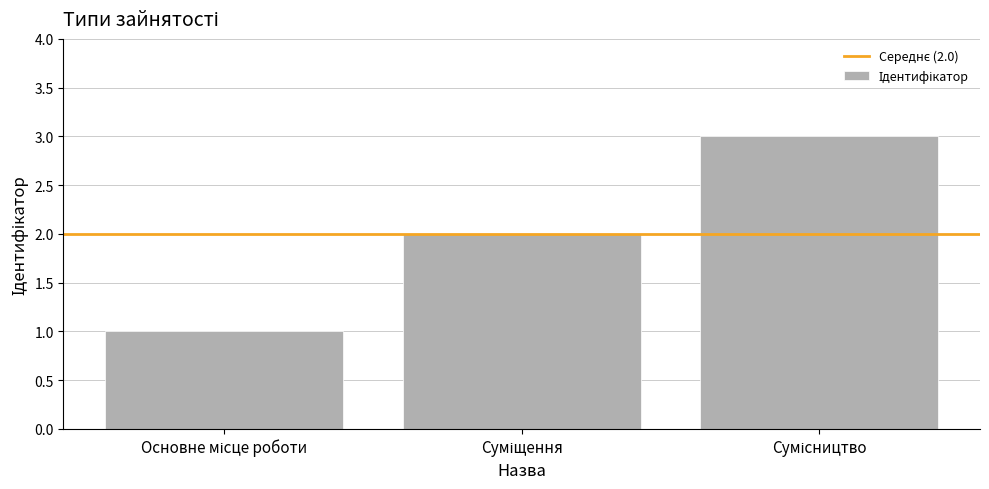

What is the sum of all values?

6